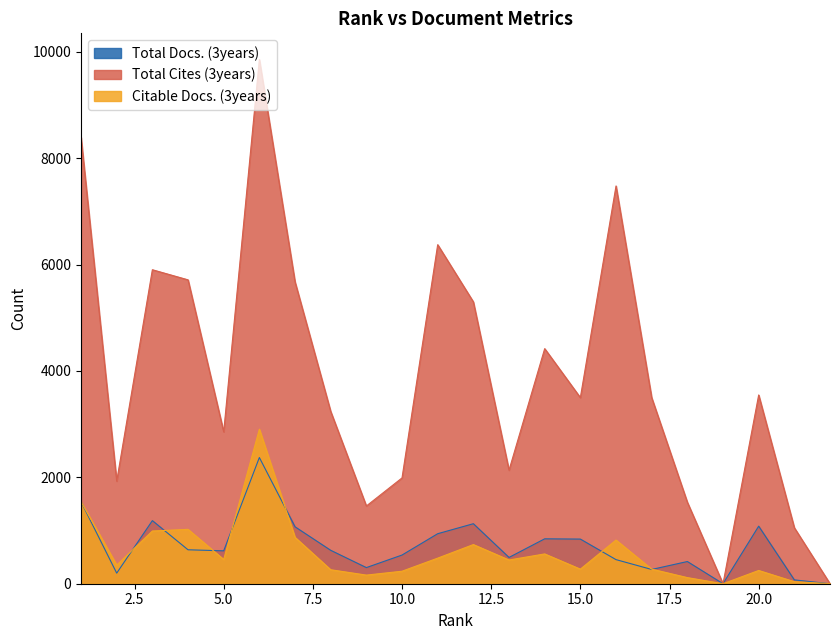

How many categories are shown in the chart?

22